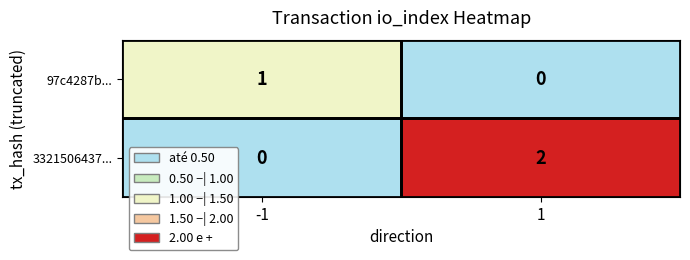

At how many categories does at least one series exceed 0?

2